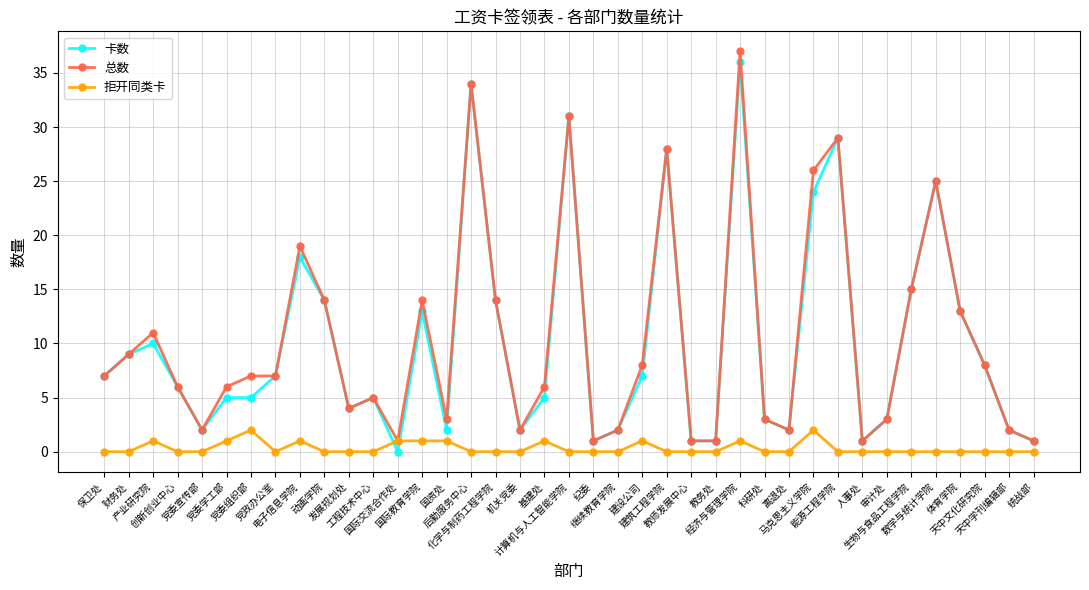

True or false: 卡数 and 拒开同类卡 cross at least once.

True